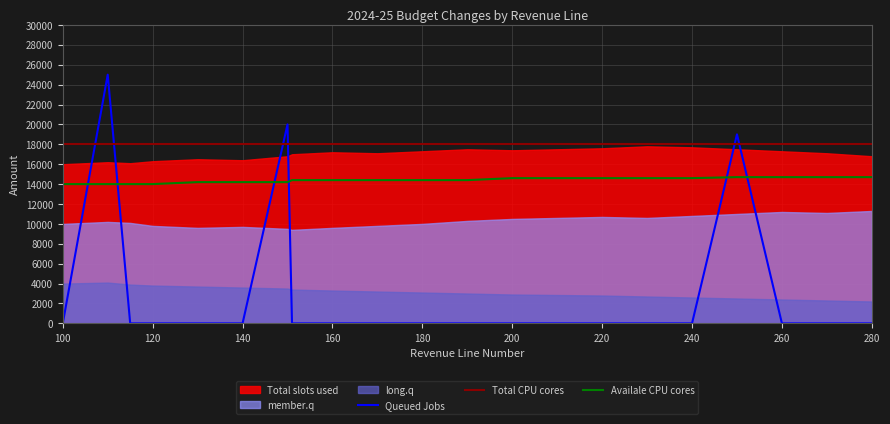

Is the value of Availale CPU cores at 280 greater than the value of Total CPU cores at 200?

No